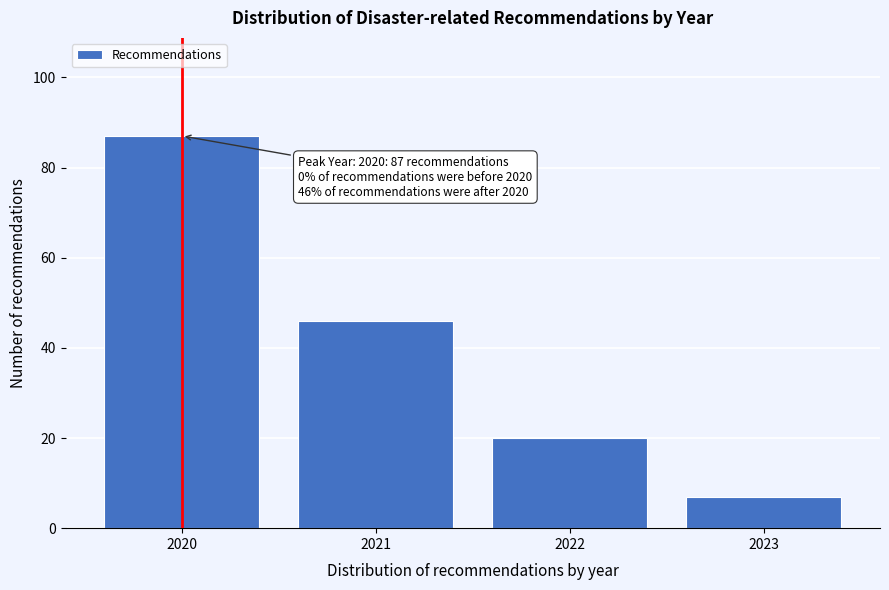

Reading left to right, list all the values displayed in this chart.

87	46	20	7